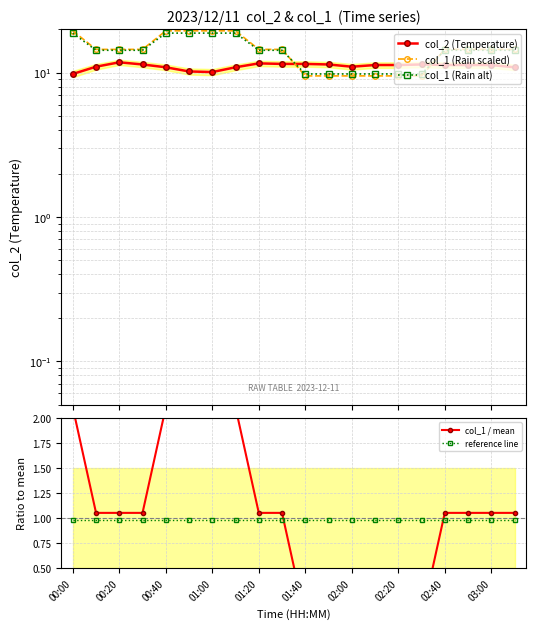

Does the chart have visible grid lines?

Yes